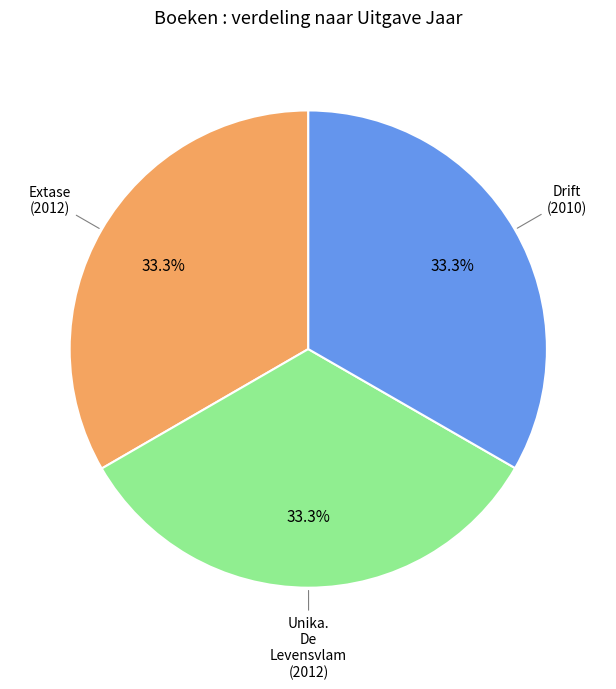

Is there any slice that represents more than half of the pie?

No